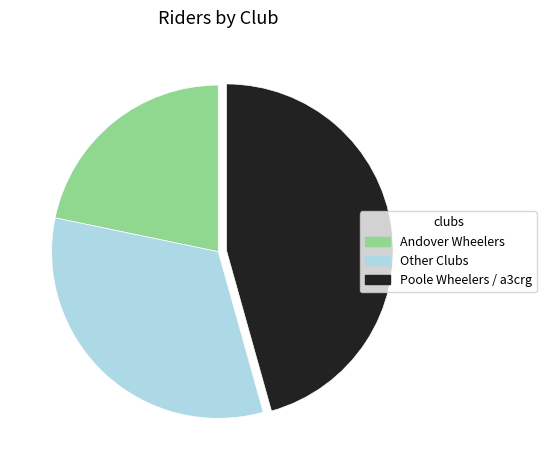

True or false: Poole Wheelers / a3crg accounts for 46% of the total.

True